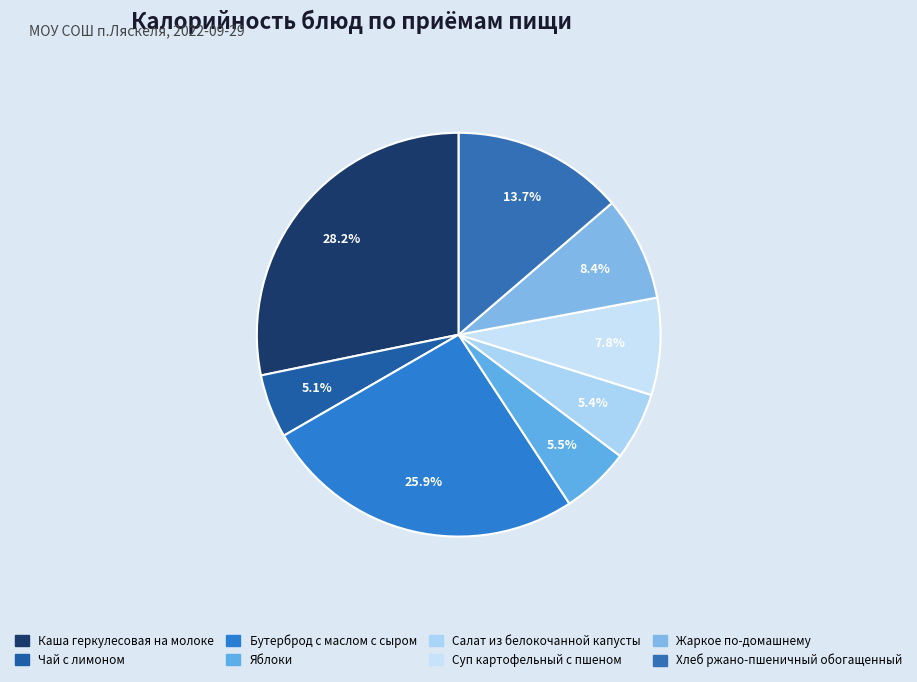

To the nearest percent, what is the combined percentage of Суп картофельный с пшеном and Салат из белокочанной капусты?

13%